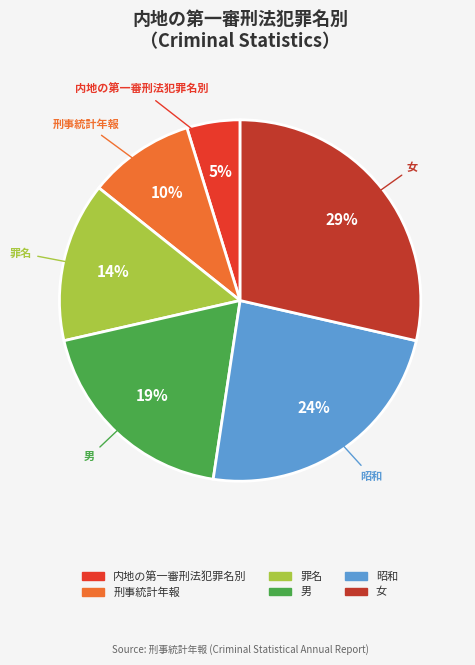

What is the ratio of the value at 女 to the value at 男?

1.5